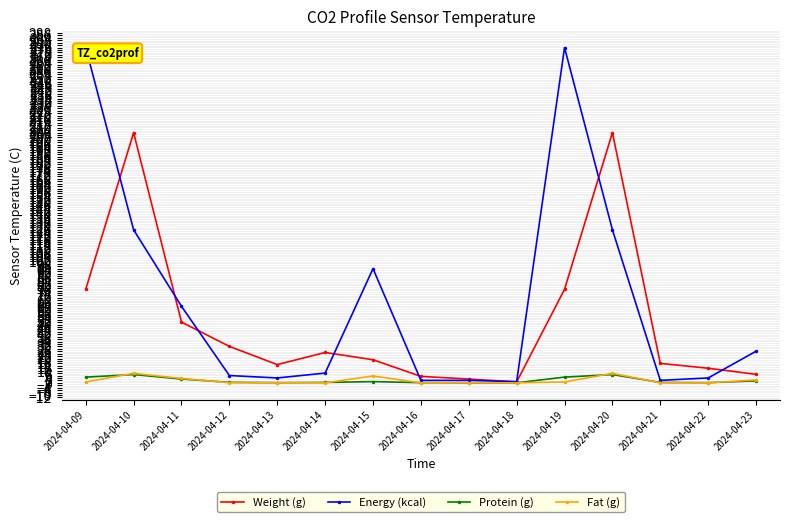

List the series in order of their peak value, lowest first.

Protein (g), Fat (g), Weight (g), Energy (kcal)